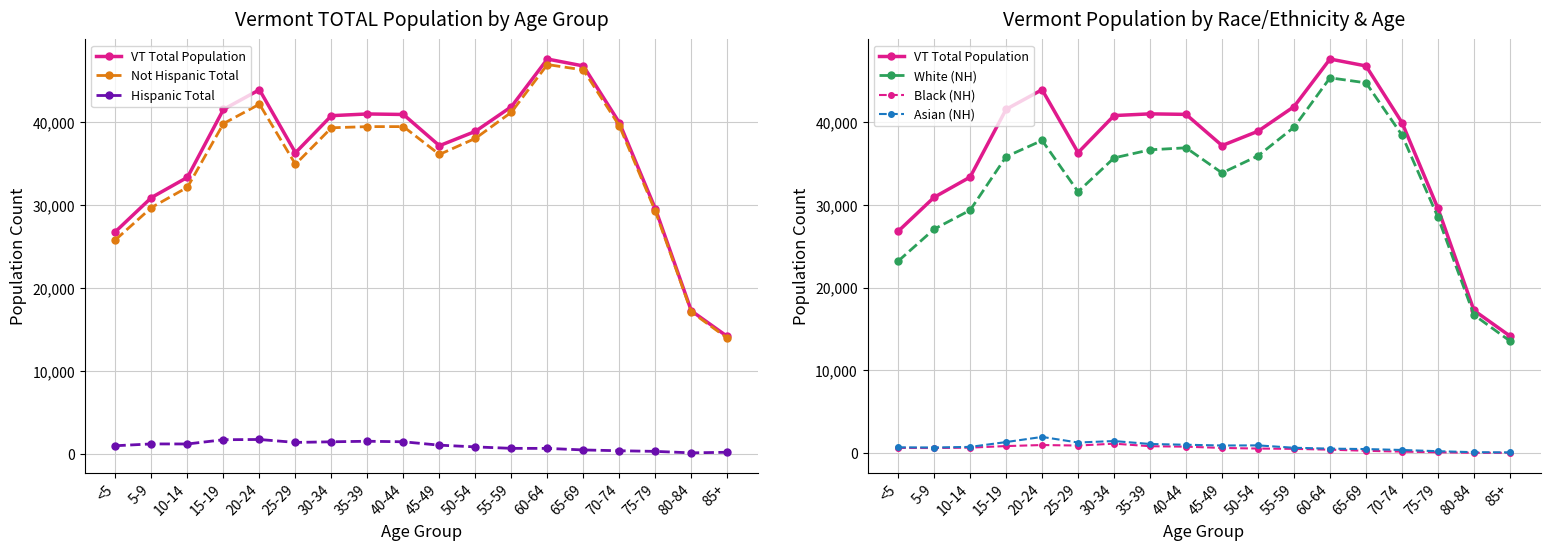

What is the smallest value displayed?

46